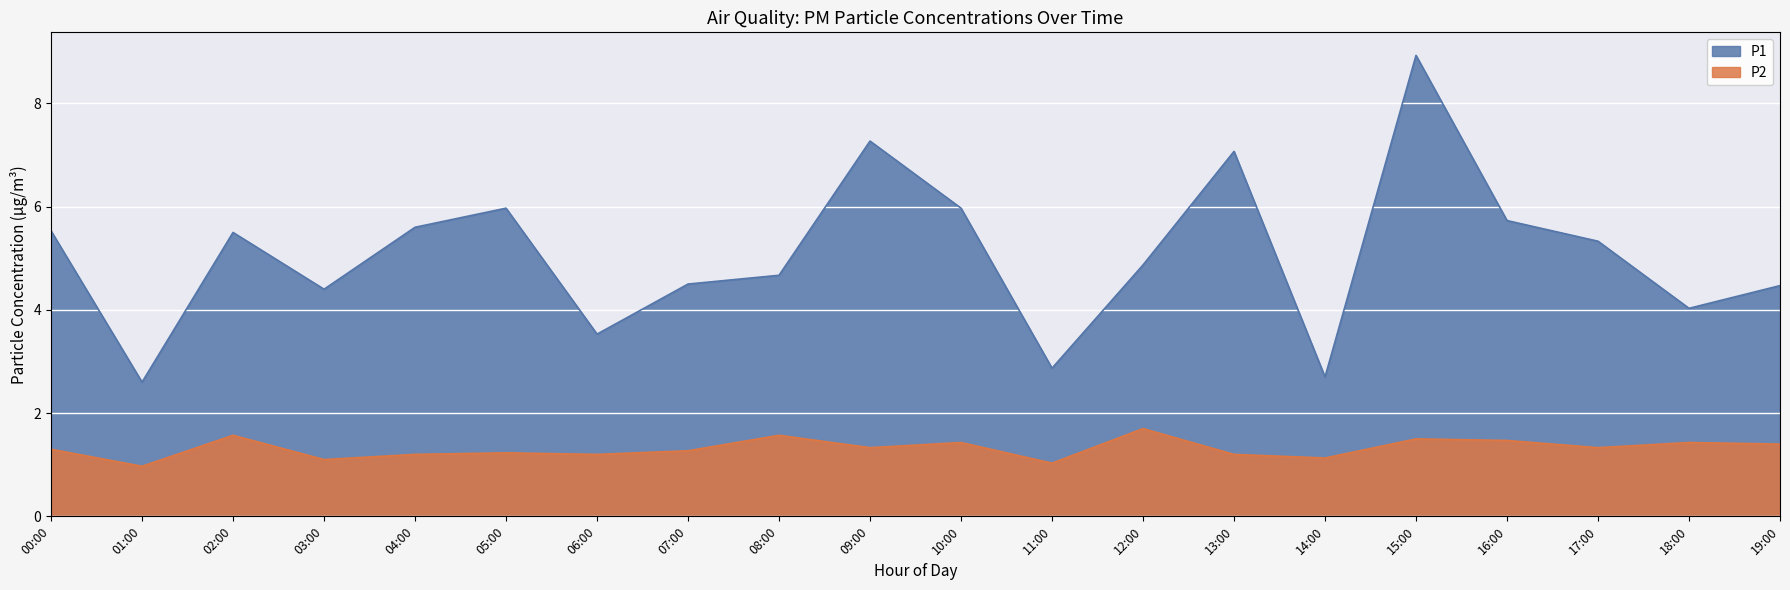

What is the difference between the maximum and minimum values in the P1 series?

6.3